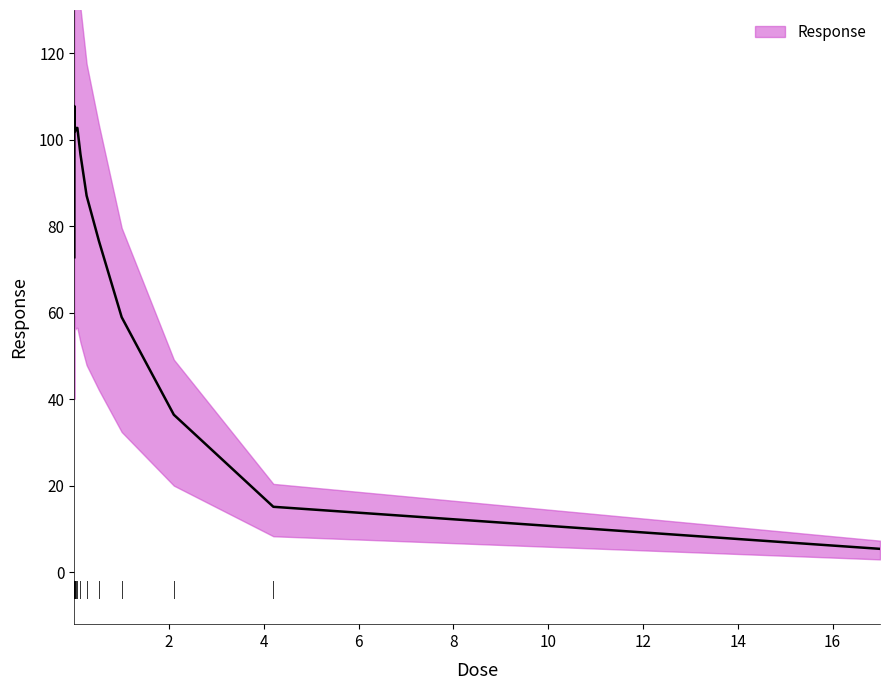

What is the difference between the values at 2.1 and 0.0081?

72.9